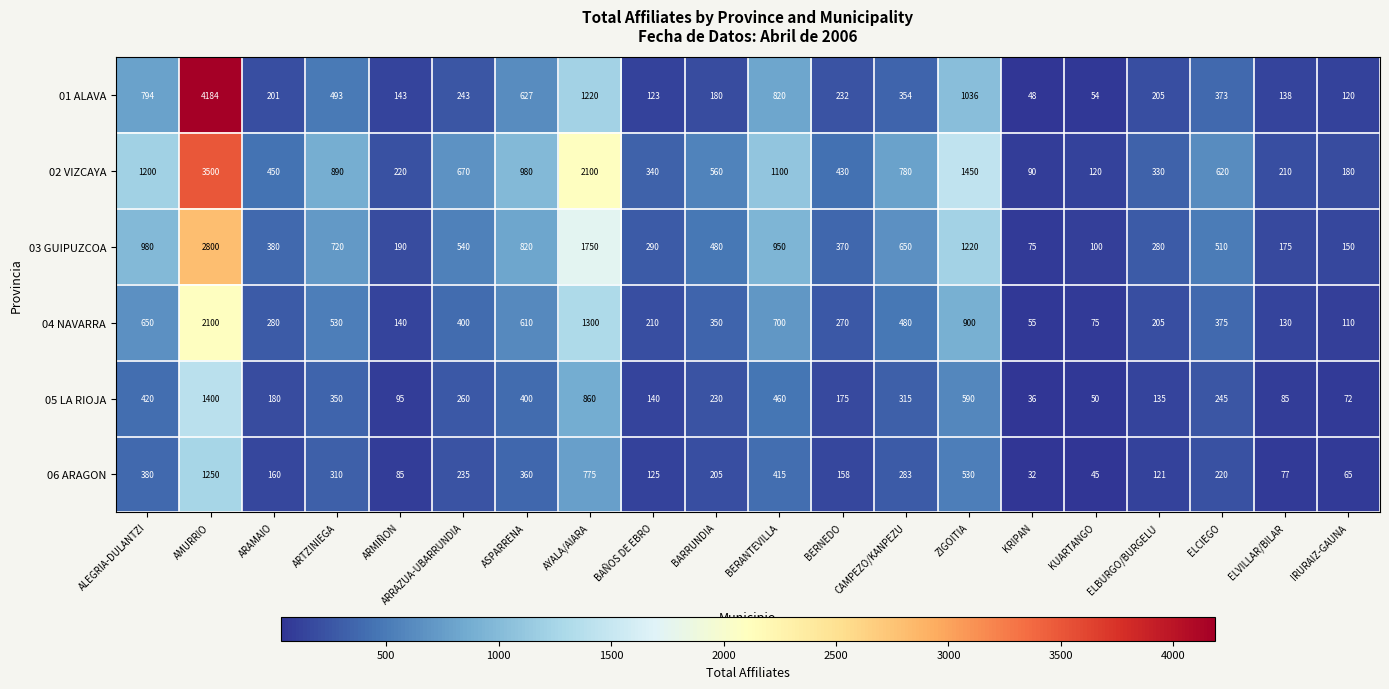

Read the 06 ARAGON value at IRURAIZ-GAUNA, to the nearest 100.

100